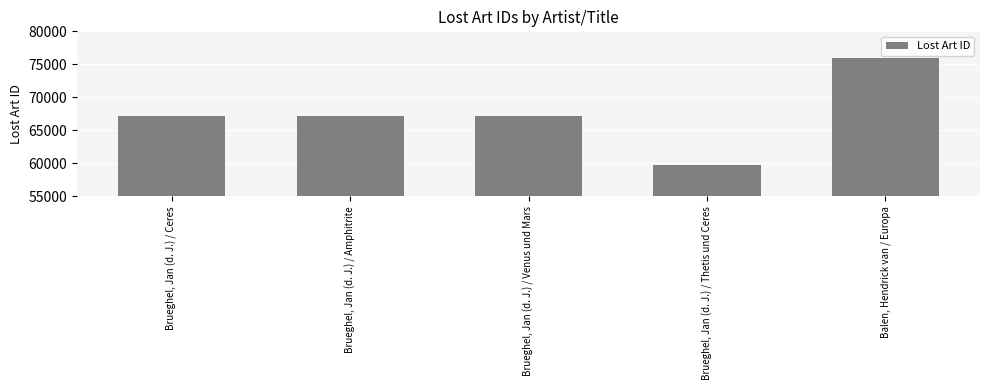

Which category has the highest value across all series?

Balen, Hendrick van / Europa